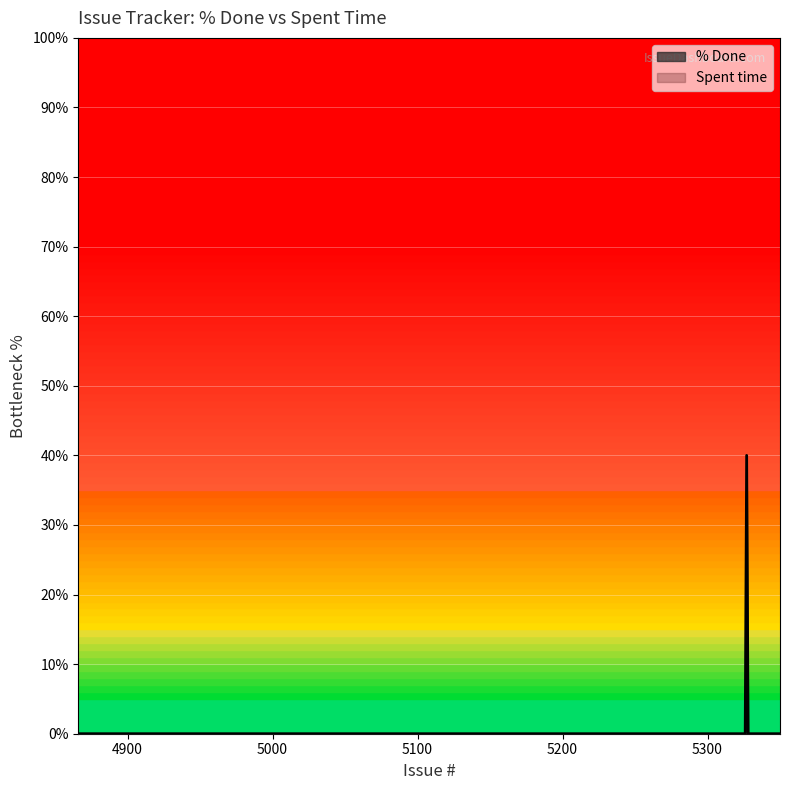

In % Done, how many points are higher than both neighbors (excluding endpoints)?

1